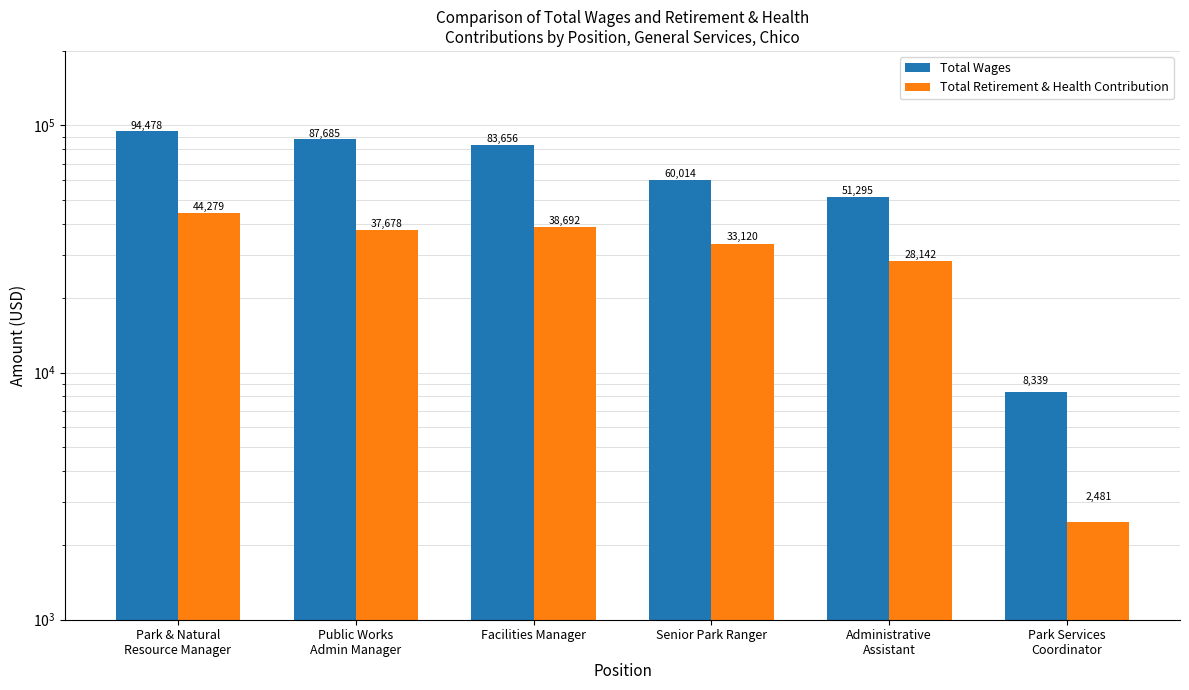

Which label corresponds to the largest value in the chart?

Park & Natural
Resource Manager